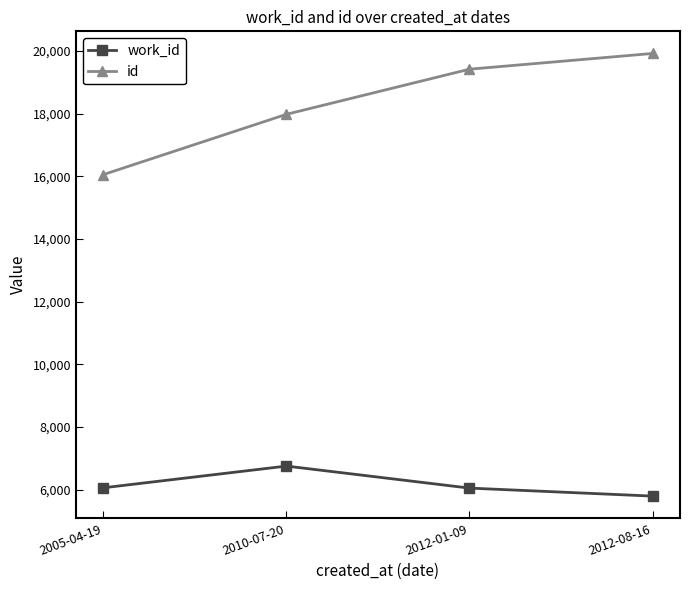

Which series changed the most between 2005-04-19 and 2010-07-20?

id